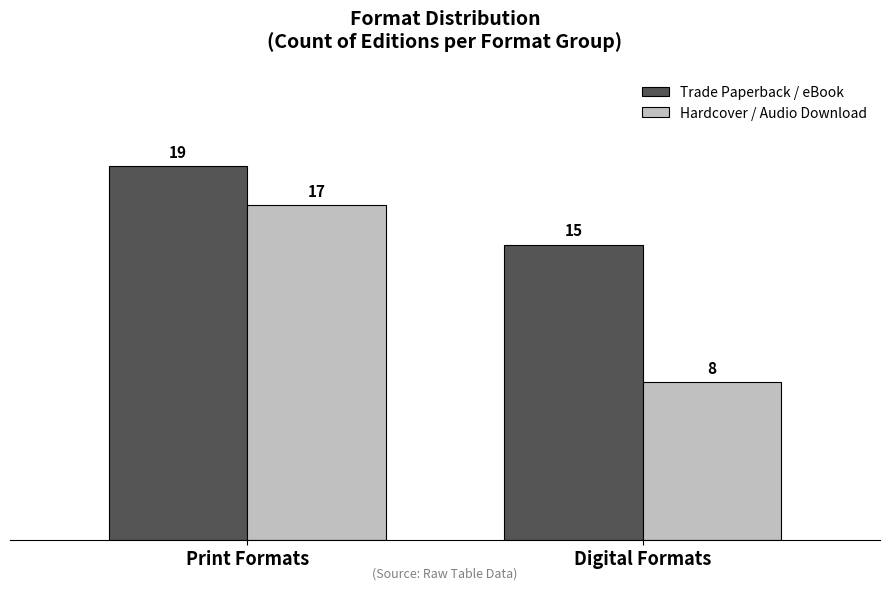

Which series changed the most between Print Formats and Digital Formats?

Hardcover / Audio Download